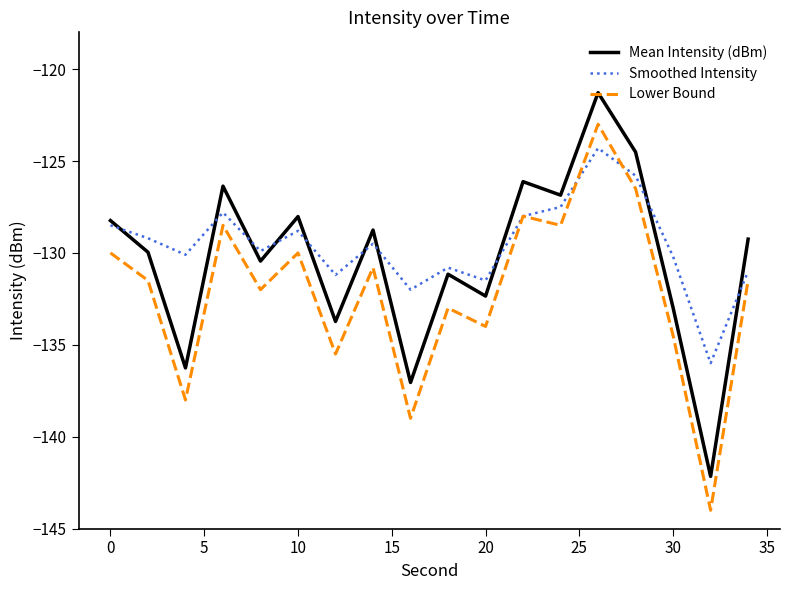

List the series in order of their peak value, highest first.

Mean Intensity (dBm), Lower Bound, Smoothed Intensity